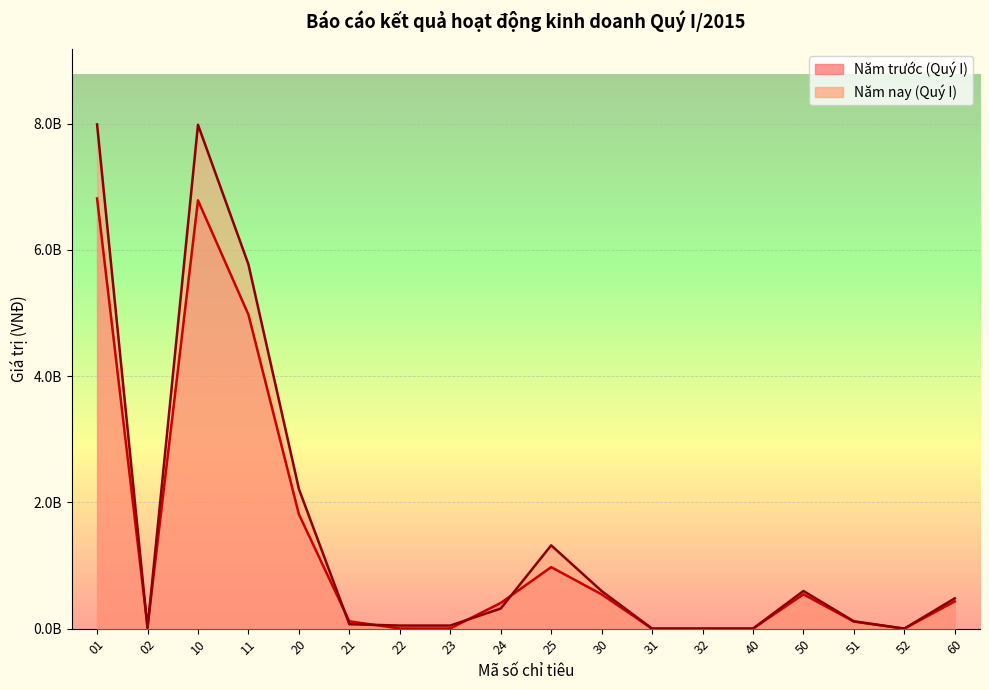

What are all the series names shown in the legend?

Năm nay (Quý I), Năm trước (Quý I)